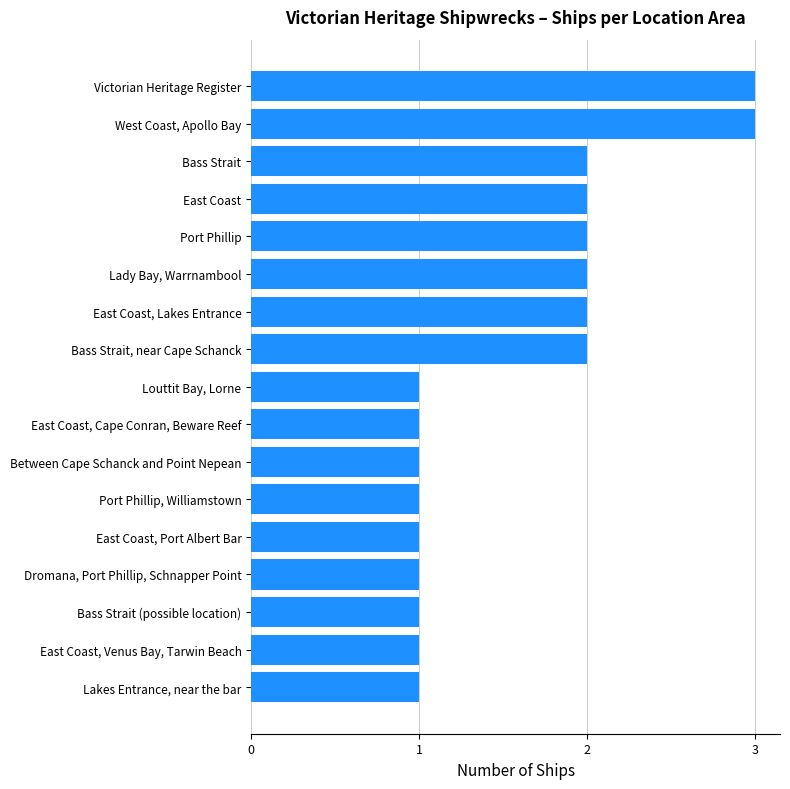

What is the change in value from Bass Strait to West Coast, Apollo Bay?

+1